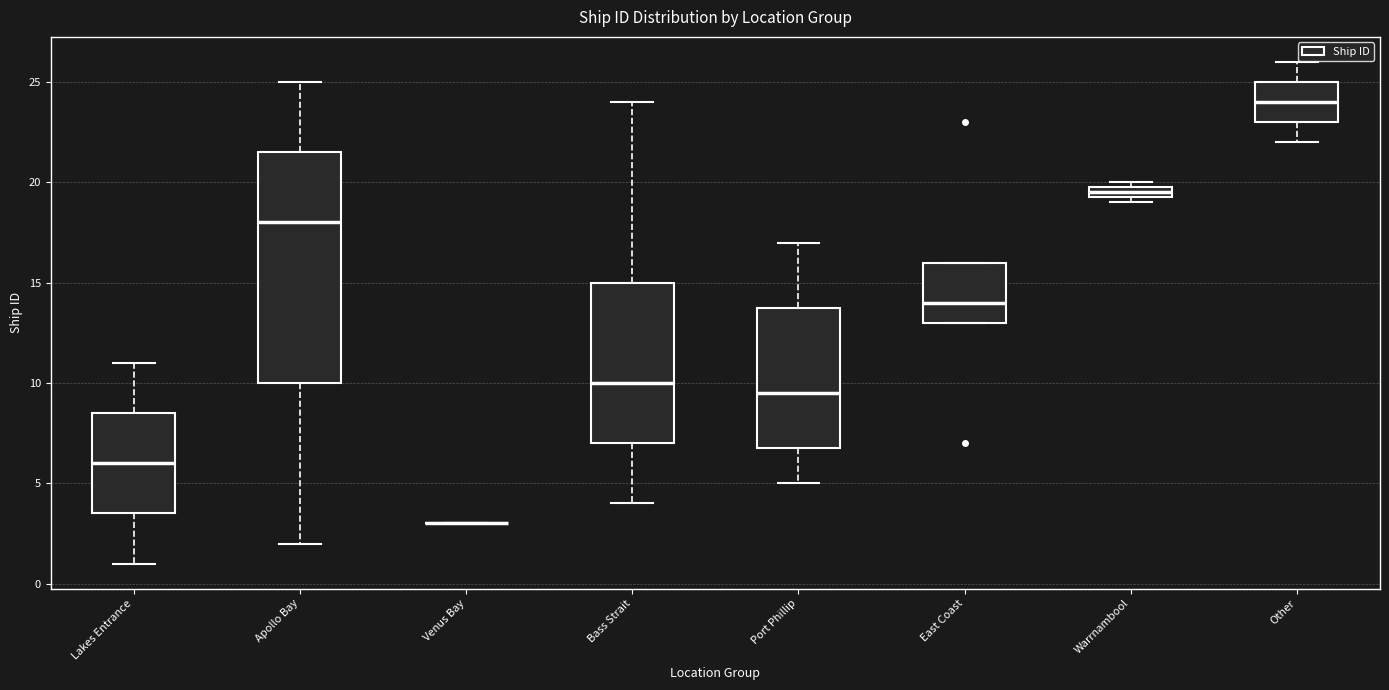

Which box is the tallest, from its lower edge to its upper edge?

Apollo Bay